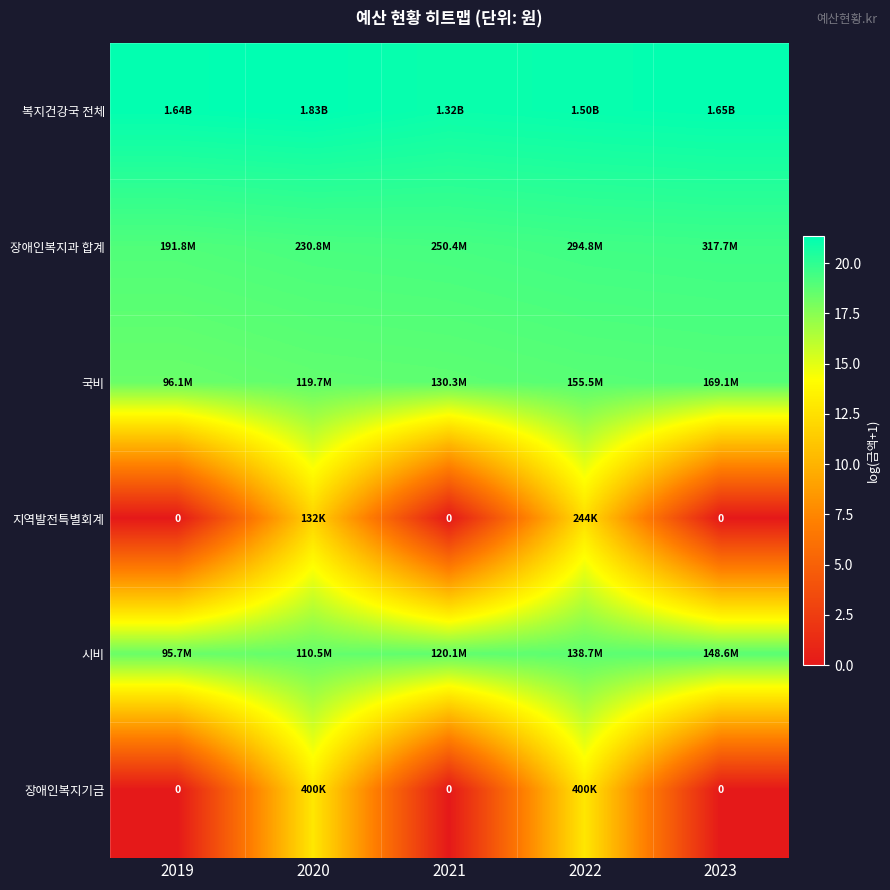

At which label does 장애인복지기금 reach its minimum?

2019